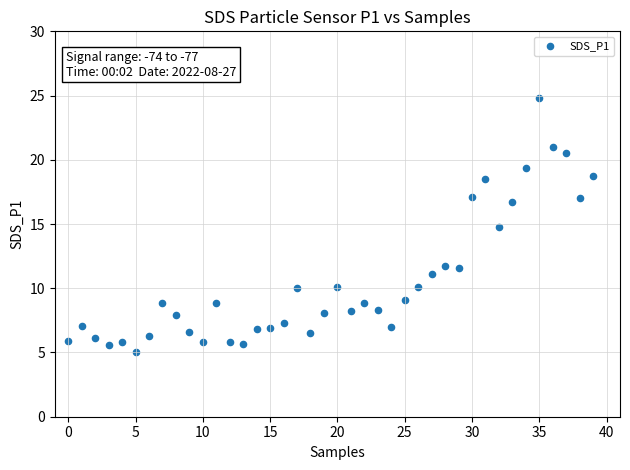

What is the range of Y values (max minus min)?

19.8